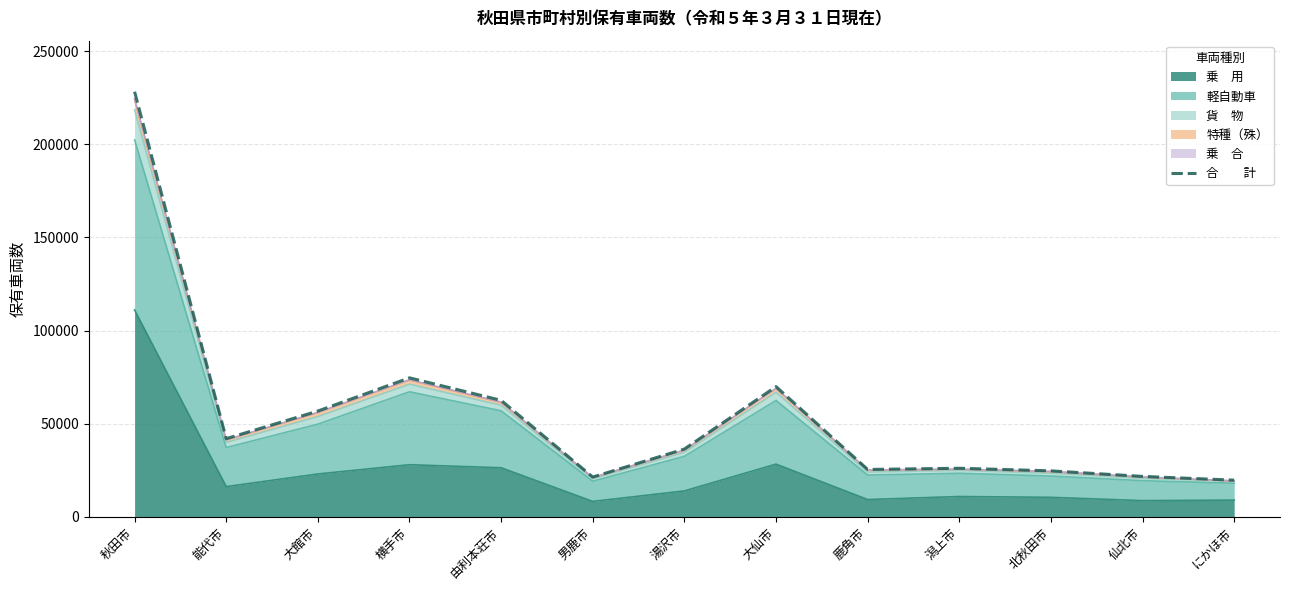

What is the value of the 5th point from the left?

62567